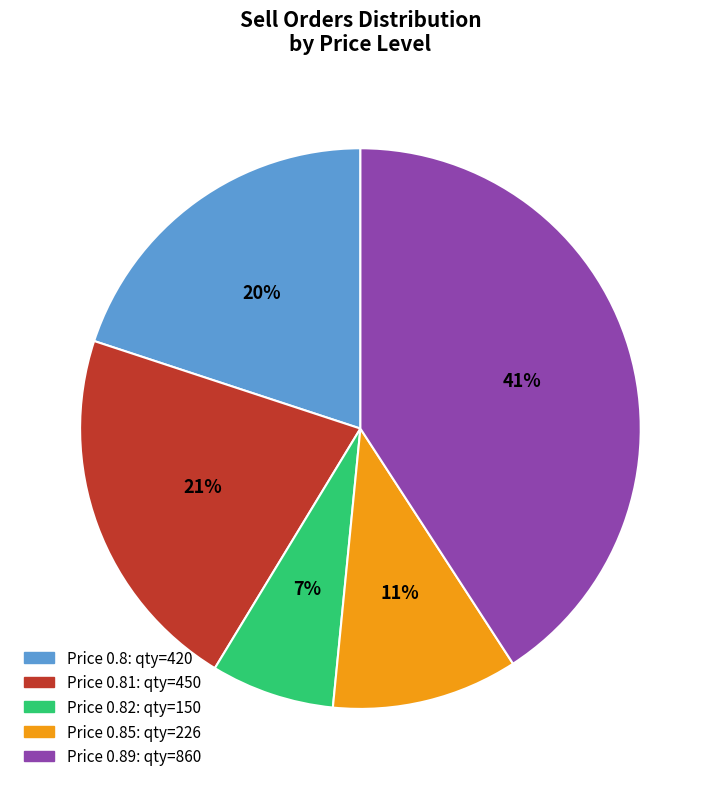

To the nearest percent, what is the difference between the largest and smallest slice percentages?

34%